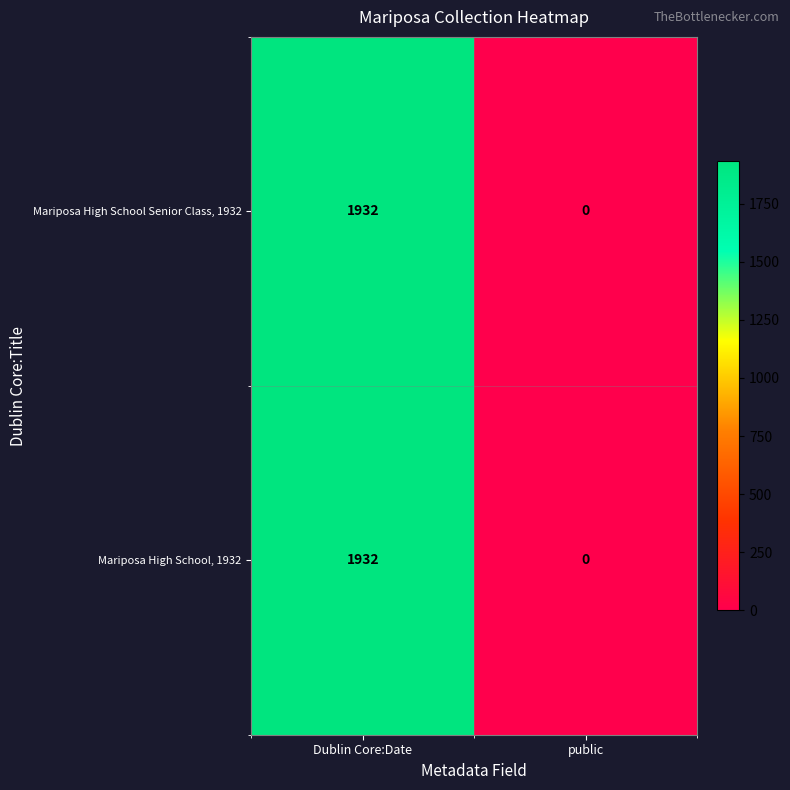

What is the maximum value shown in the chart?

1932